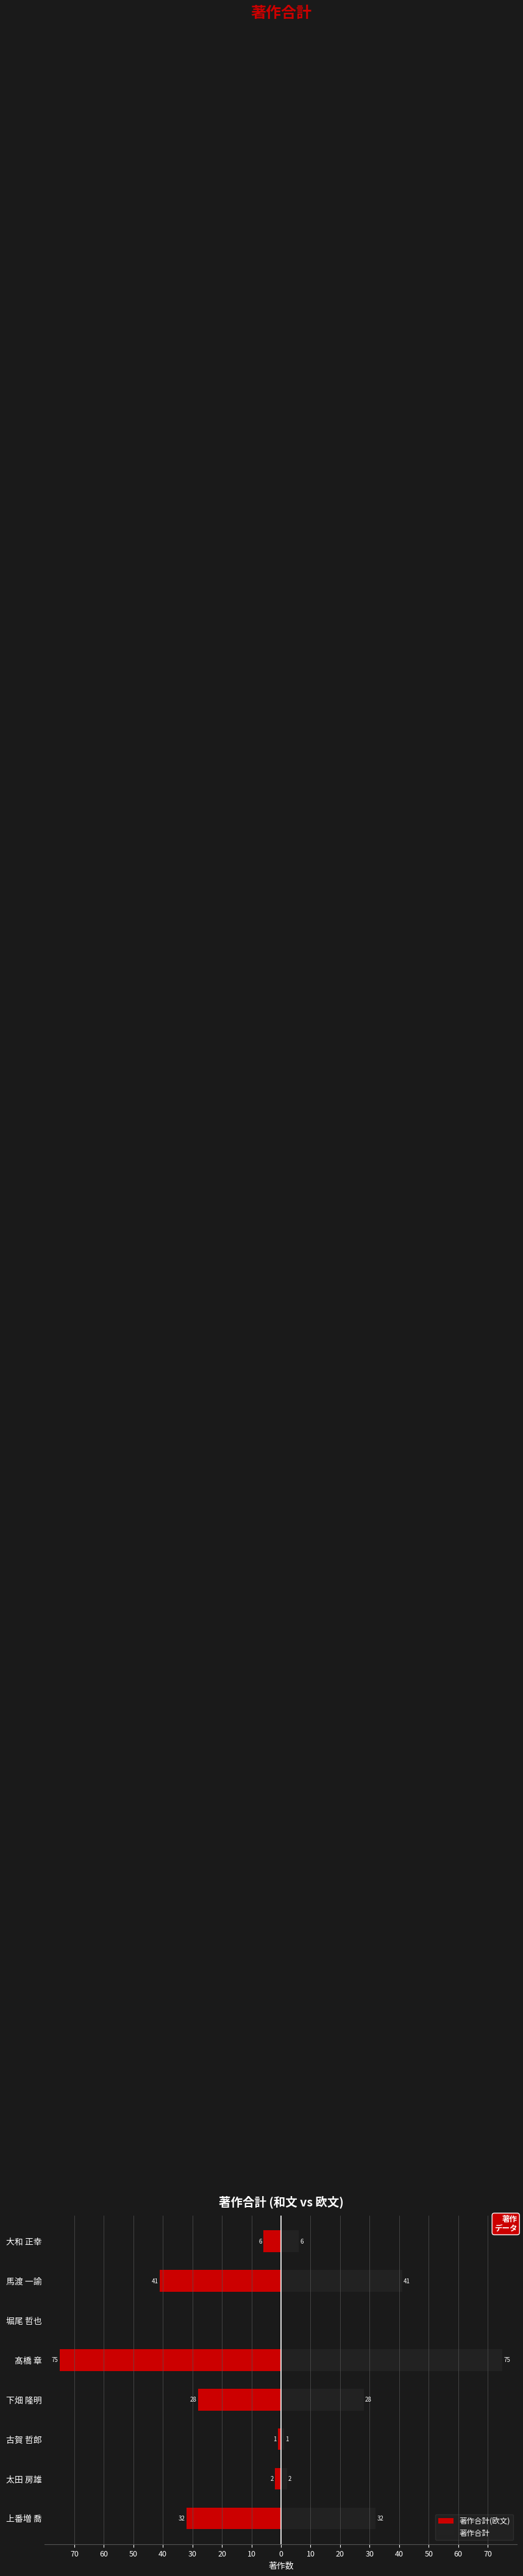

Count the number of categories in the chart.

8